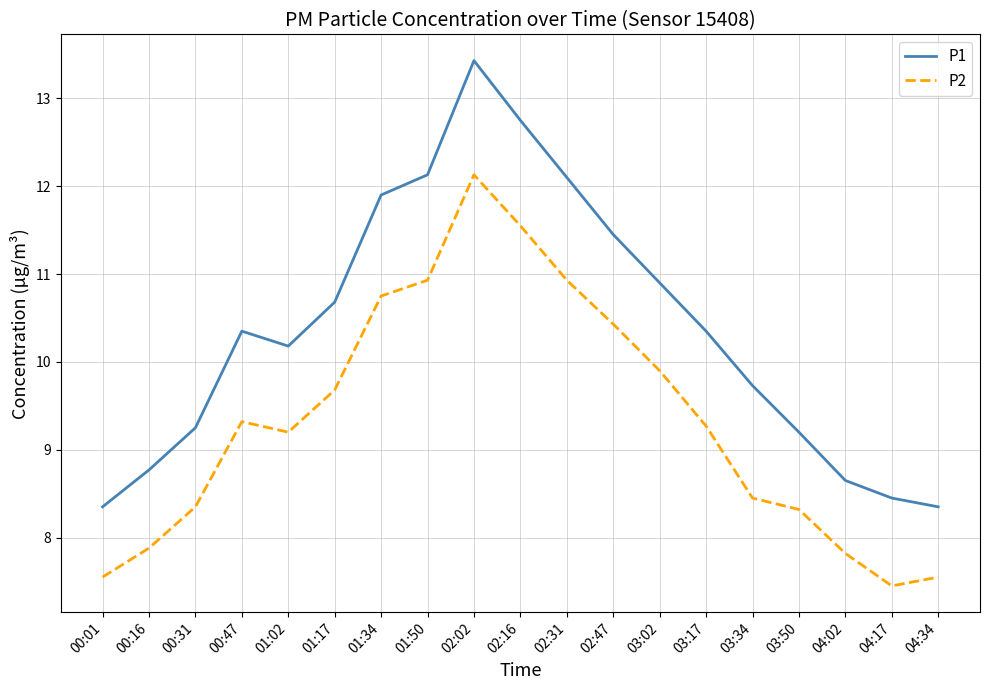

What is the smallest value displayed?

7.5